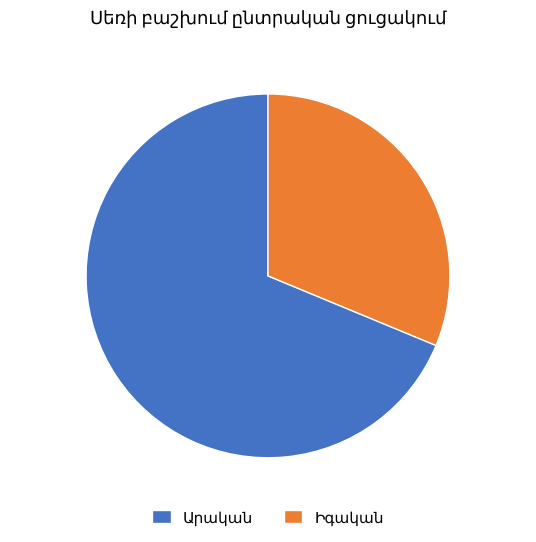

Is there any slice that represents more than half of the pie?

Yes